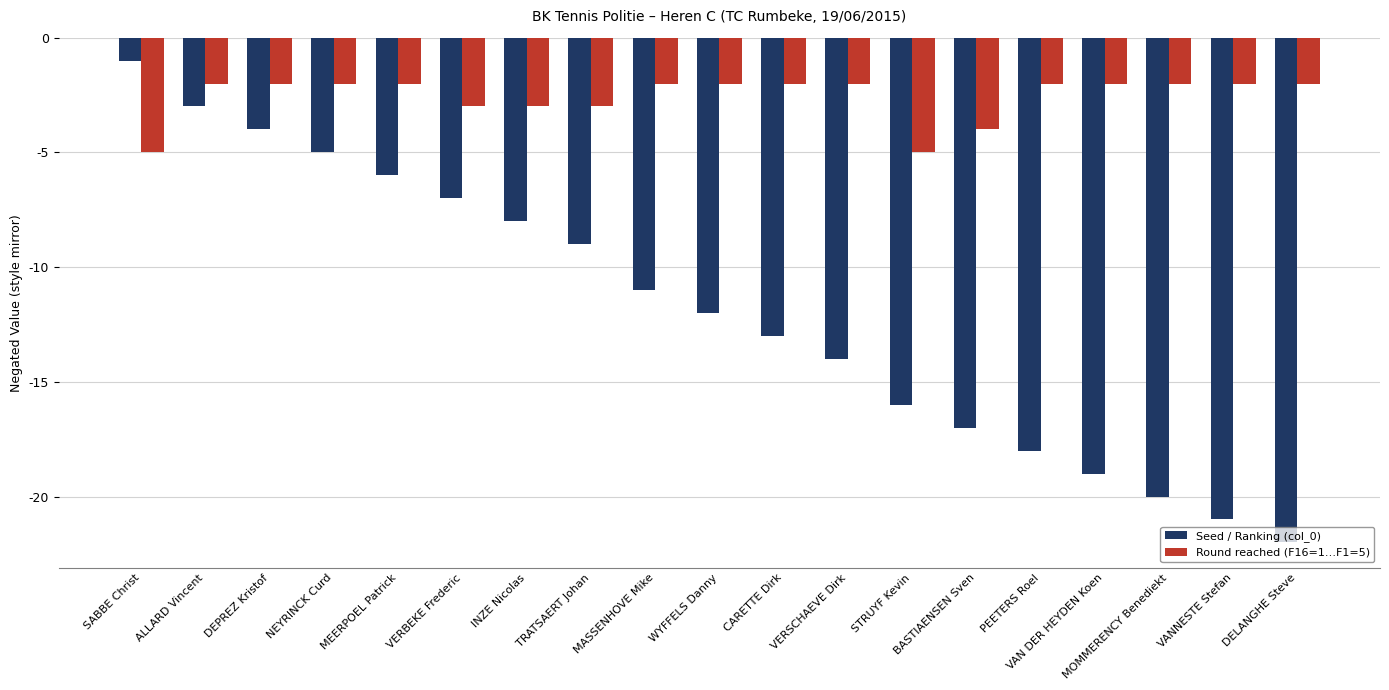

What are all the series names shown in the legend?

Seed / Ranking (col_0), Round reached (F16=1…F1=5)